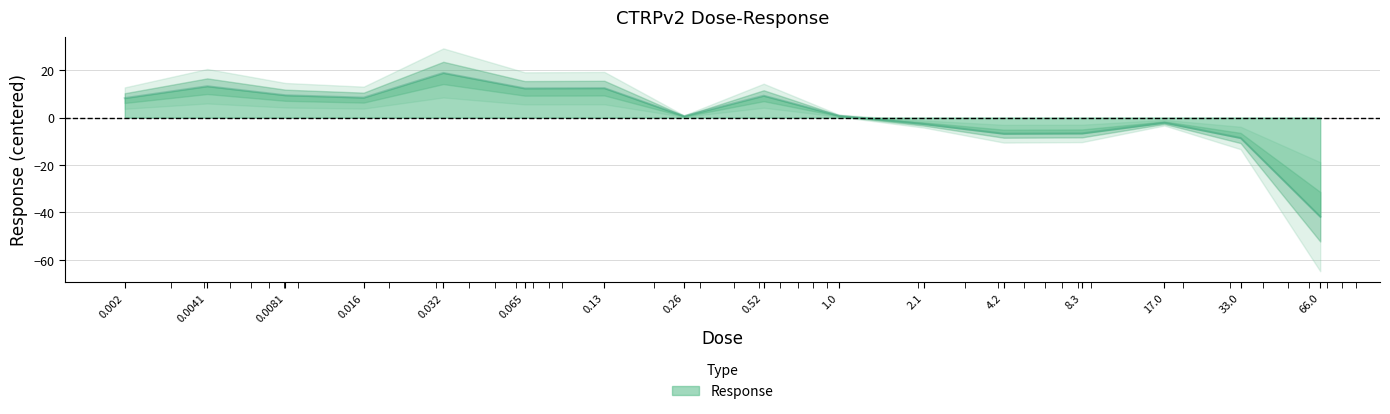

List the labels in order of value, smallest first.

66.0, 33.0, 4.2, 8.3, 2.1, 17.0, 0.26, 1.0, 0.002, 0.016, 0.52, 0.0081, 0.065, 0.13, 0.0041, 0.032